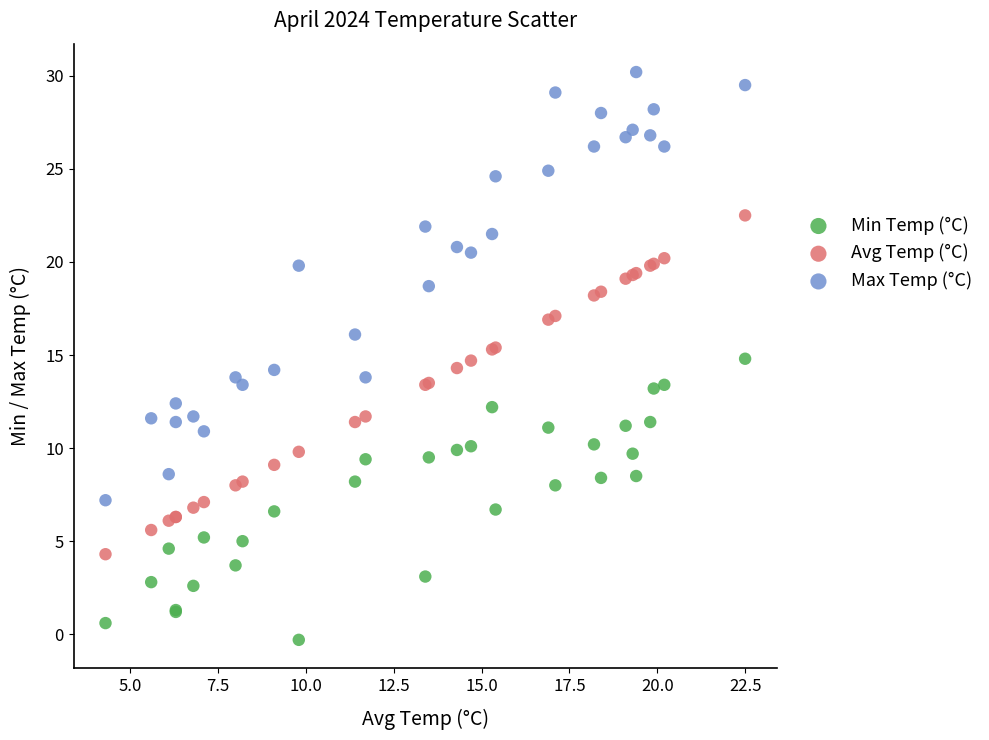

What are all the series names shown in the legend?

Min Temp (°C), Avg Temp (°C), Max Temp (°C)